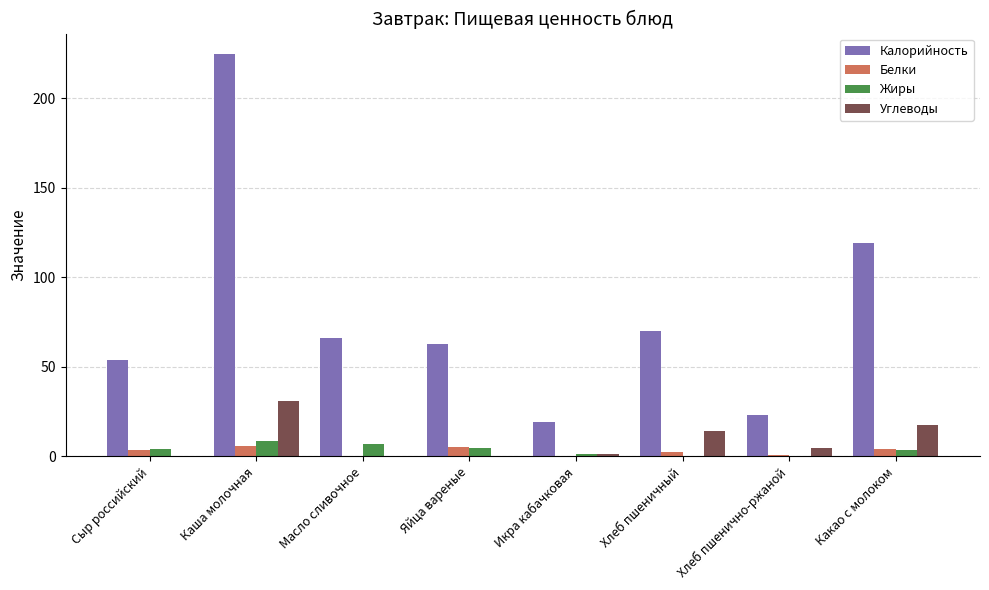

How many series are shown in this chart?

4